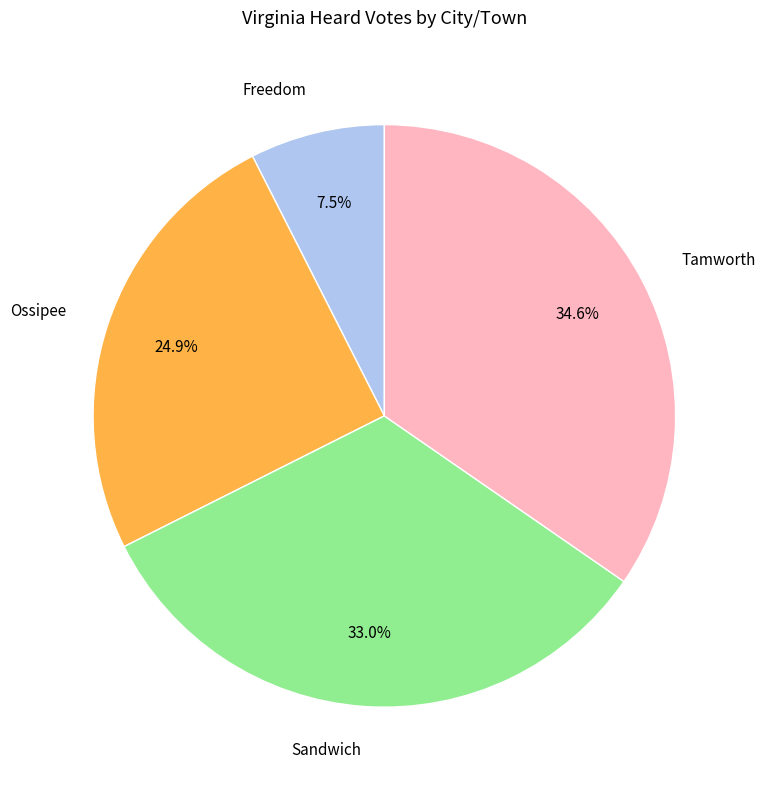

True or false: Ossipee accounts for 13% of the total.

False